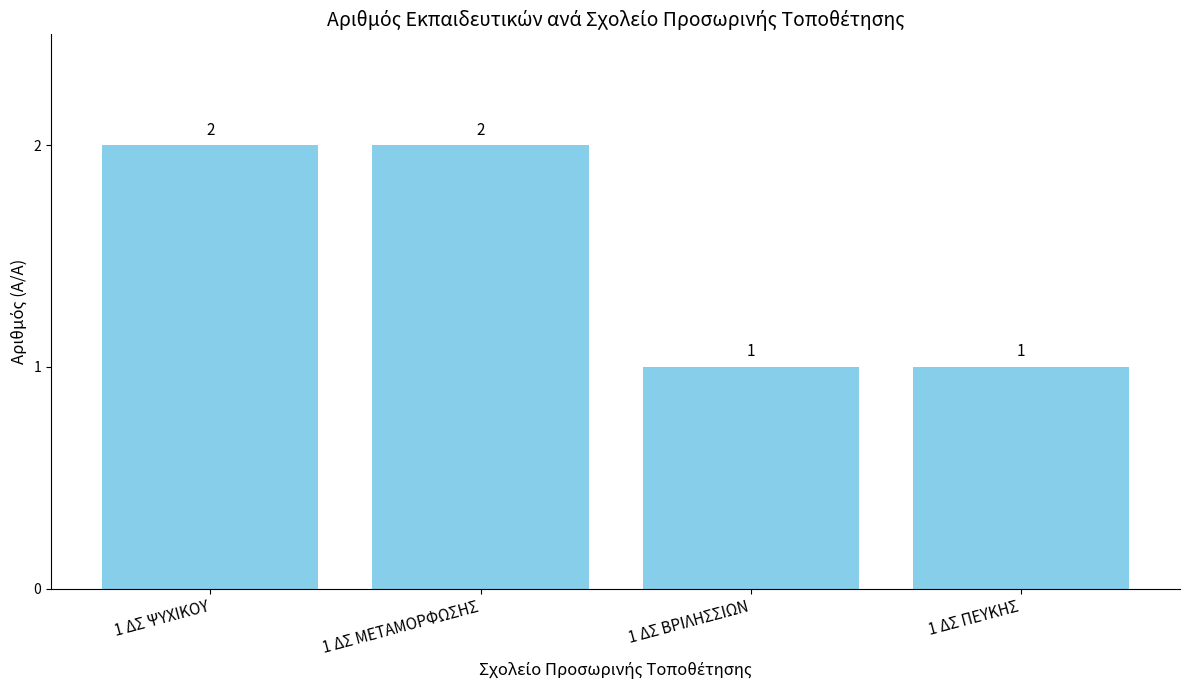

What is the label of the 3rd bar from the right?

1 ΔΣ ΜΕΤΑΜΟΡΦΩΣΗΣ